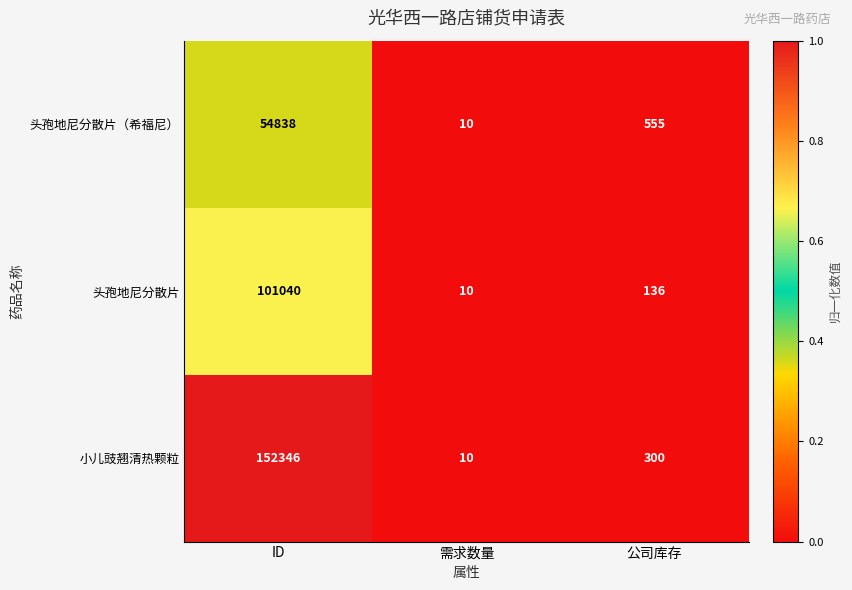

What is the difference between the maximum and minimum values in the 小儿豉翘清热颗粒 series?

152336